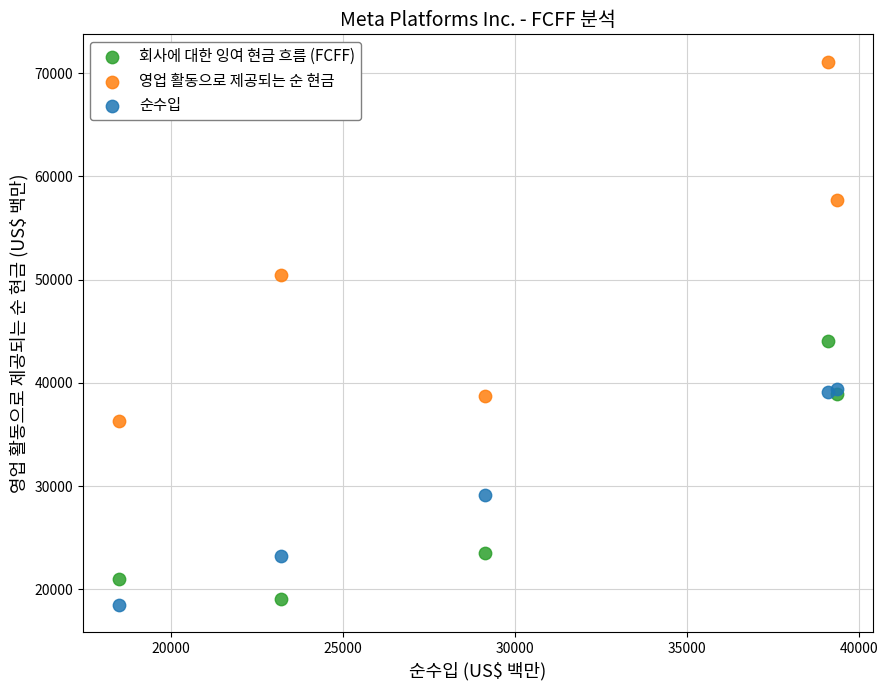

Which series contains the lowest Y value?

순수입